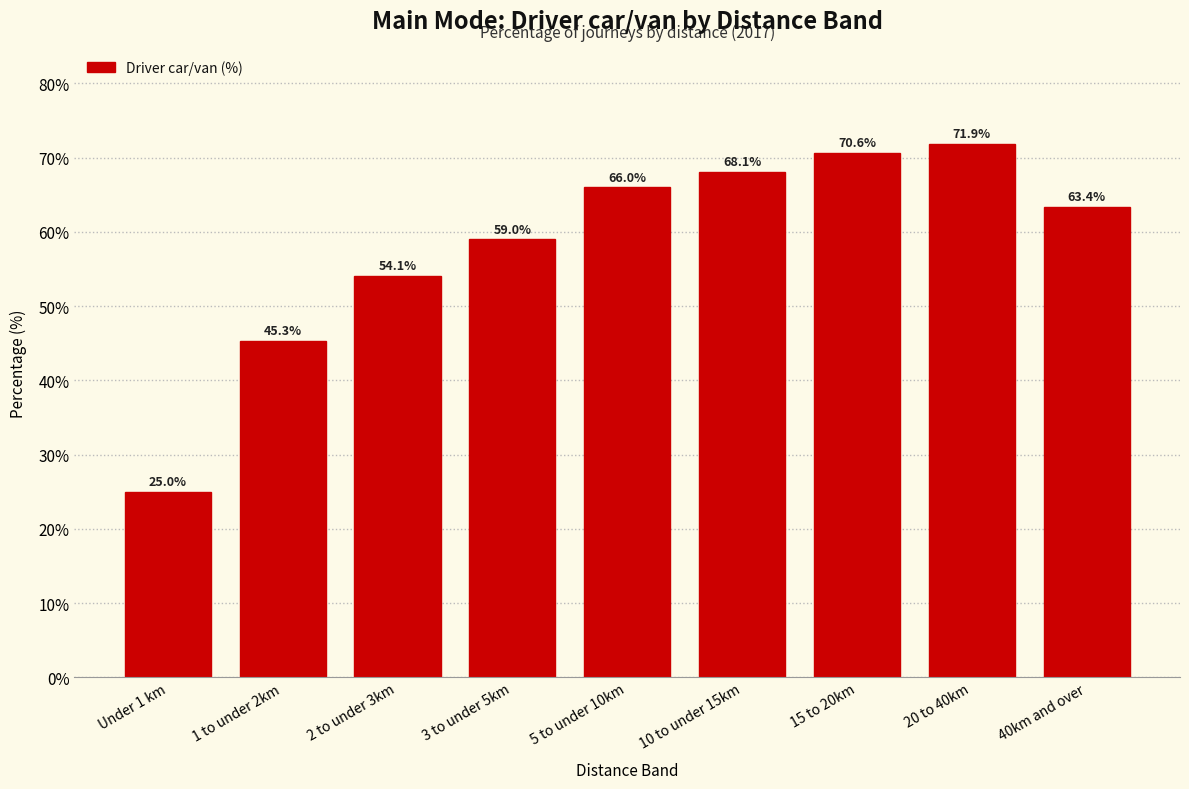

Reading left to right, transcribe all the data shown in this chart.

Under 1 km=25.0	1 to under 2km=45.3	2 to under 3km=54.1	3 to under 5km=59.0	5 to under 10km=66.0	10 to under 15km=68.1	15 to 20km=70.6	20 to 40km=71.9	40km and over=63.4